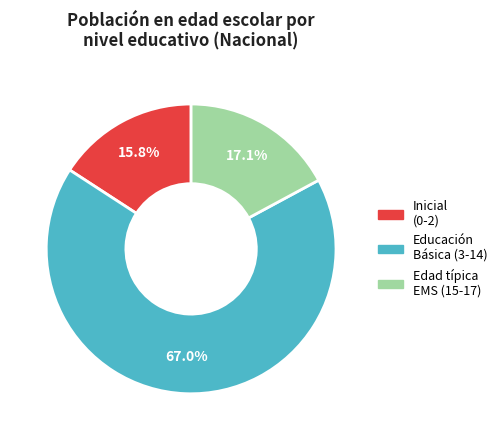

How many slices are in this pie chart?

3